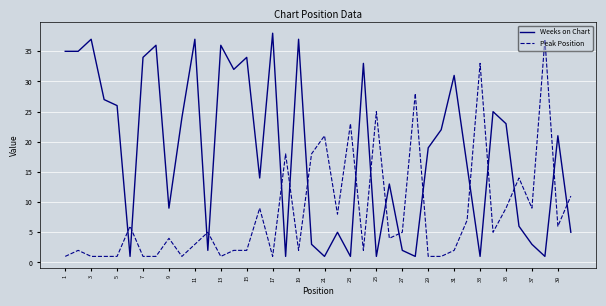

Which series has the largest total across all categories?

Weeks on Chart